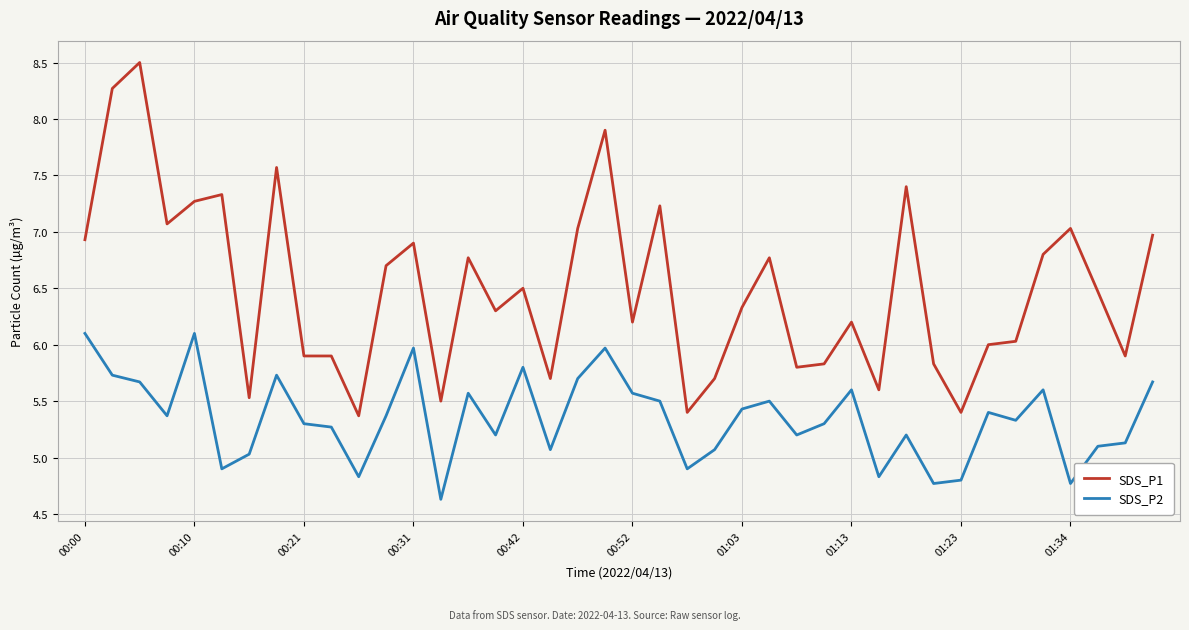

Rank the series by their average value, from lowest to highest.

SDS_P2, SDS_P1